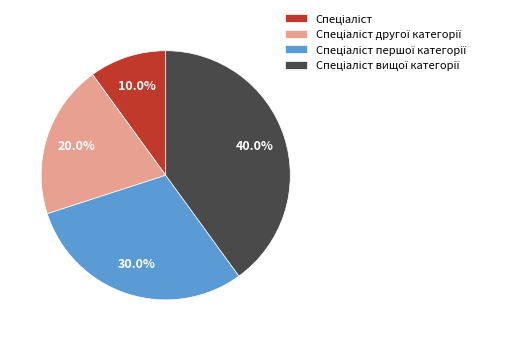

Does any single category account for the majority?

No